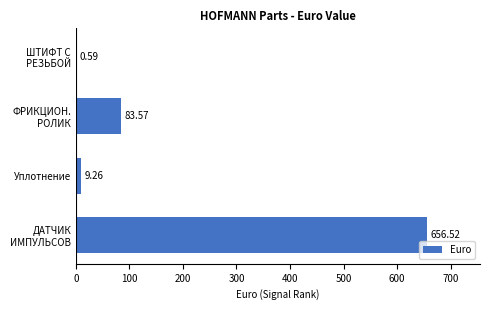

Are the bars horizontal?

Yes